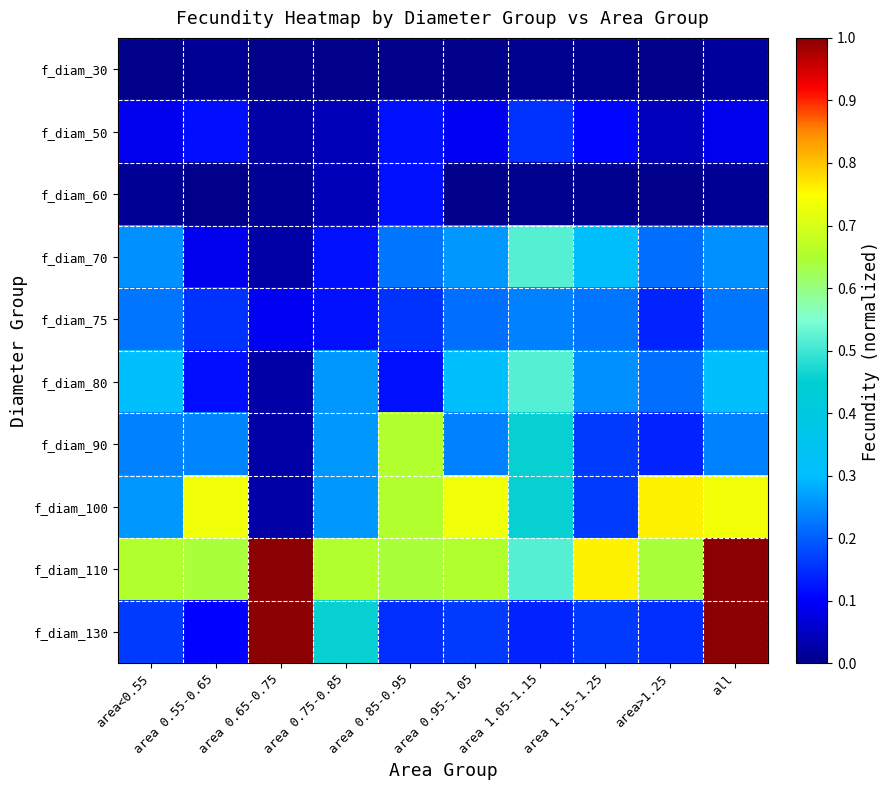

Which series has the largest total across all categories?

f_diam_110